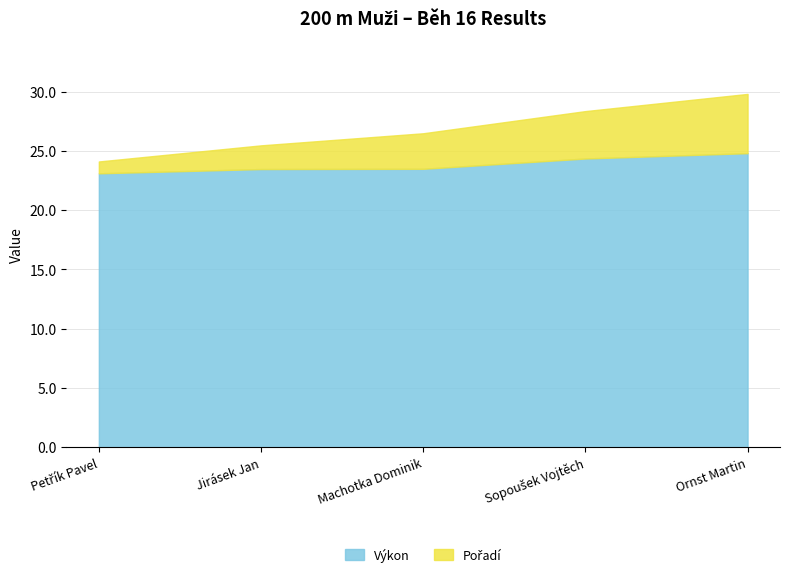

True or false: Pořadí and Výkon cross at least once.

False